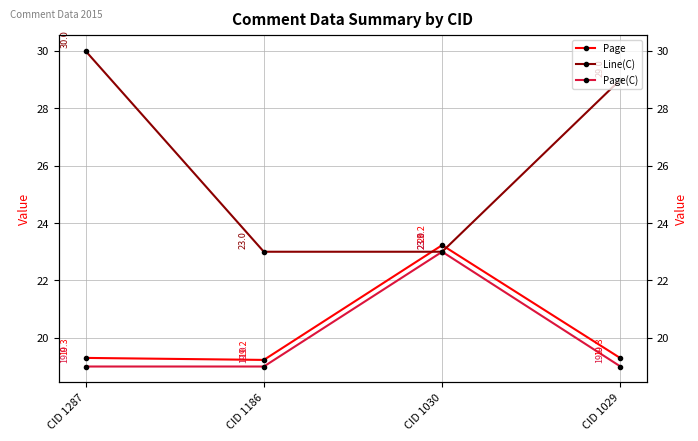

The Line(C) series shows 23.0 at CID 1030. True or false?

True